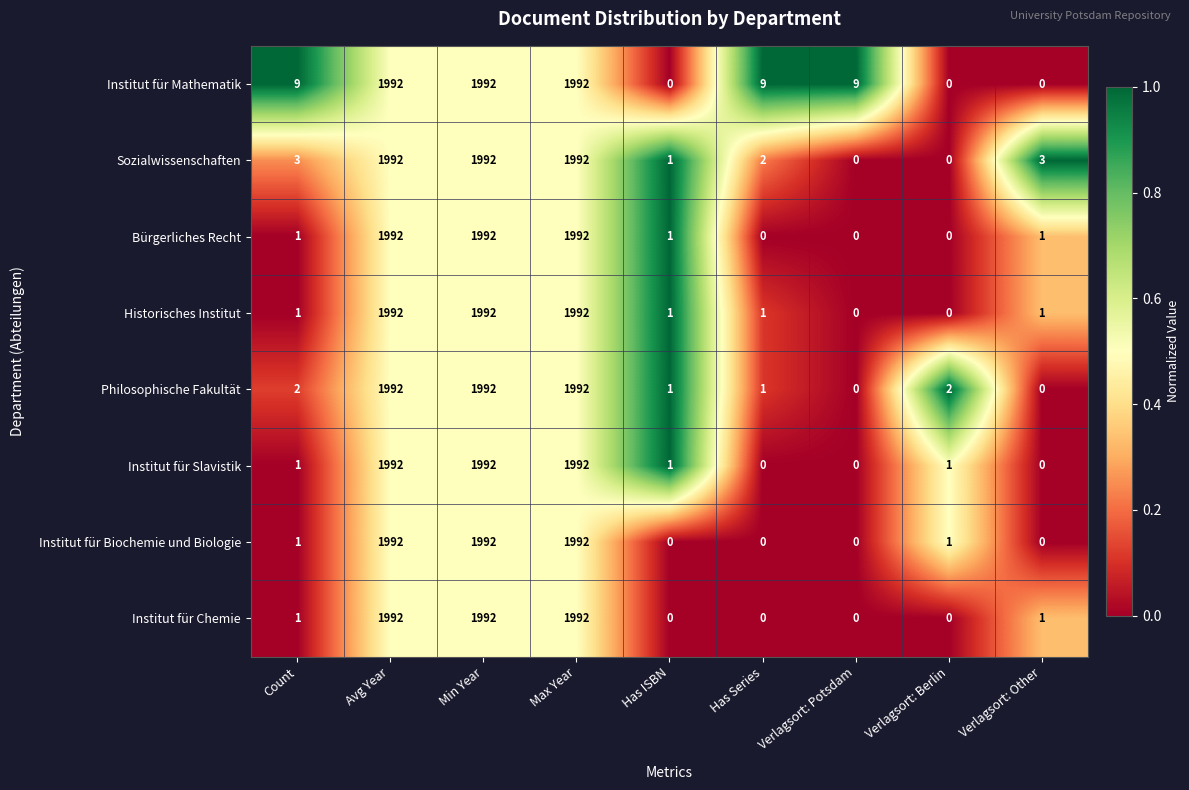

True or false: Philosophische Fakultät has a value of 2 at Count.

True